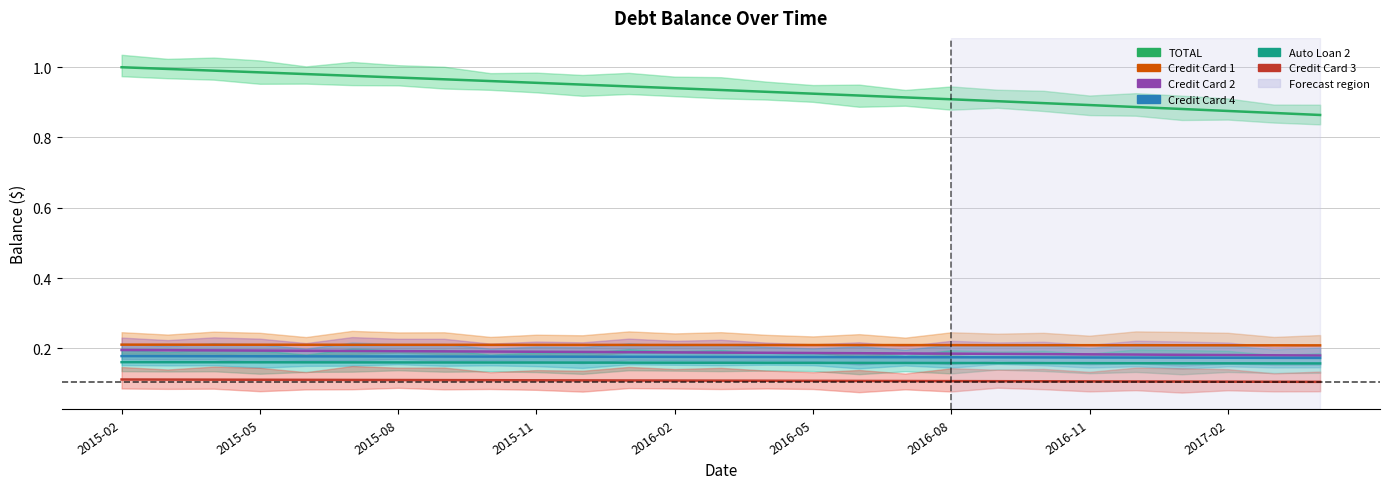

Does the chart display data point markers on the line(s)?

No